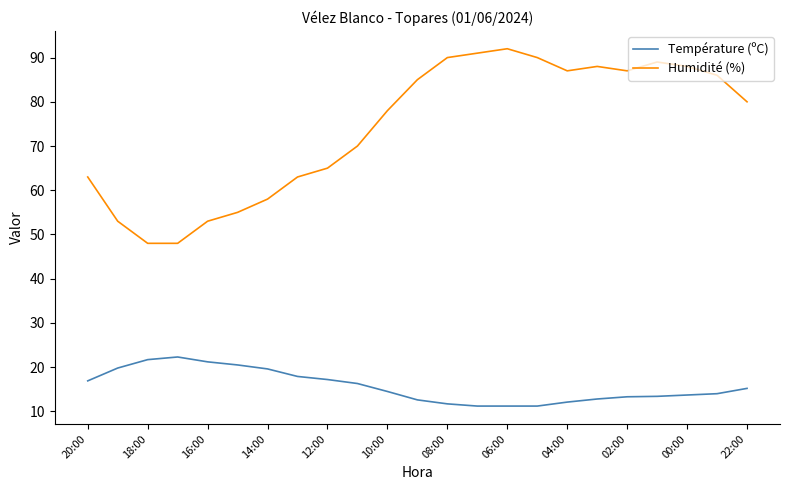

What is the difference between the maximum and minimum values in the Humidité (%) series?

44.0